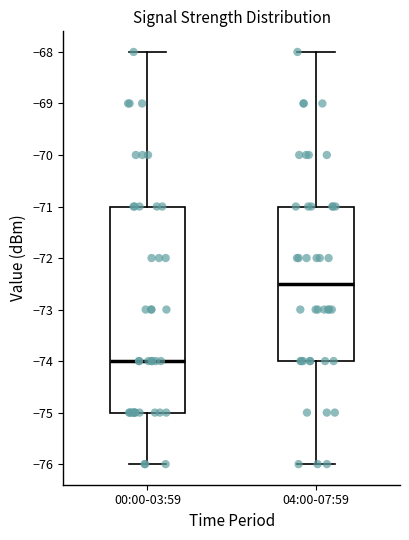

Reading left to right, transcribe this box plot: for each box, give where its median line is, the range the box spans, and where its two whiskers end, as read against the y-axis. The values are not printed on the chart, so give them approximately, as read against the axis.

00:00-03:59: median -74.0, box -75.0 to -71.0, whiskers -76.0 to -68.0
04:00-07:59: median -72.5, box -74.0 to -71.0, whiskers -76.0 to -68.0